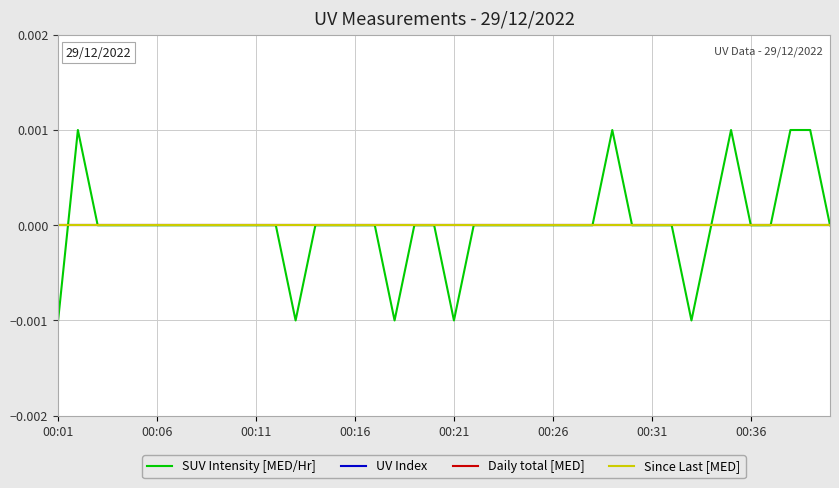

True or false: Daily total [MED] and UV Index cross at least once.

False